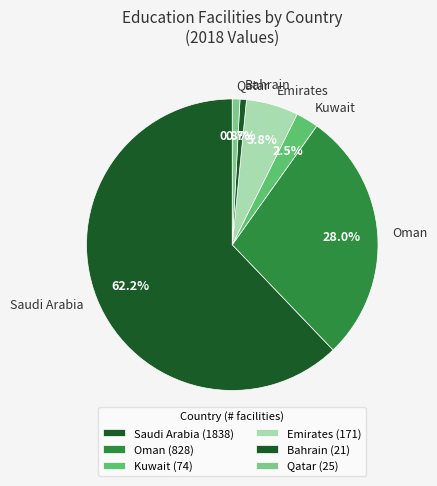

To the nearest percent, what is the average slice percentage?

17%